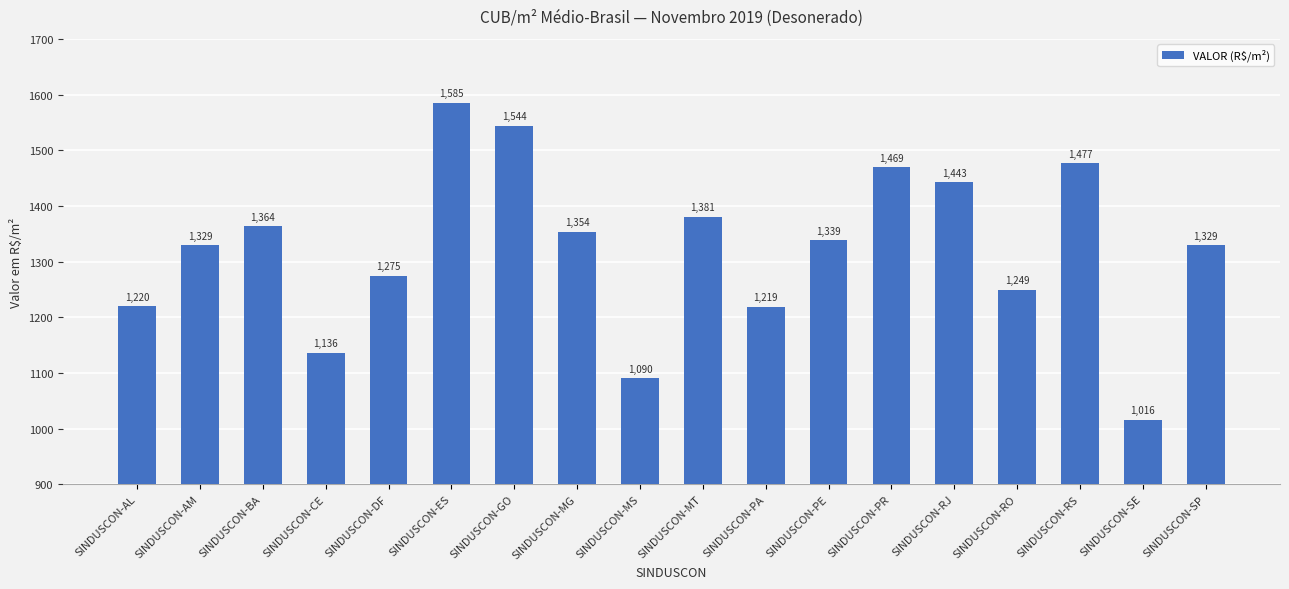

Between SINDUSCON-CE and SINDUSCON-ES, which is larger?

SINDUSCON-ES